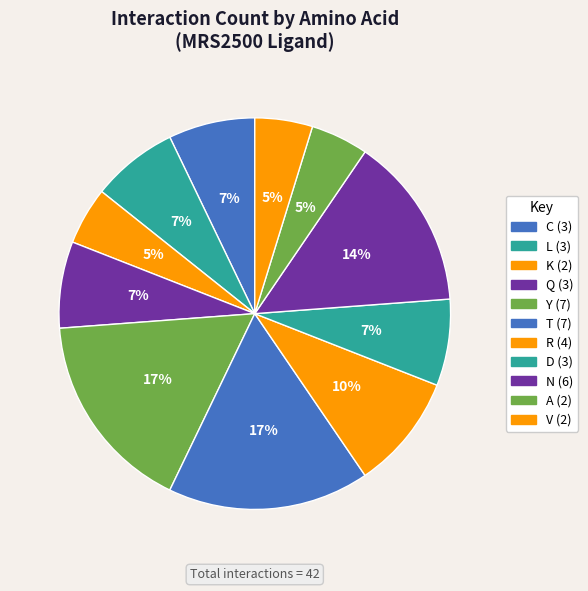

To the nearest percent, what is the combined percentage of V and Q?

12%